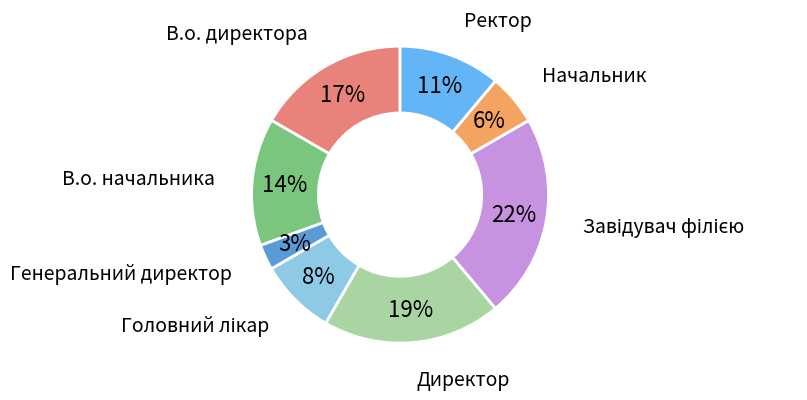

Is there any slice that represents more than half of the pie?

No